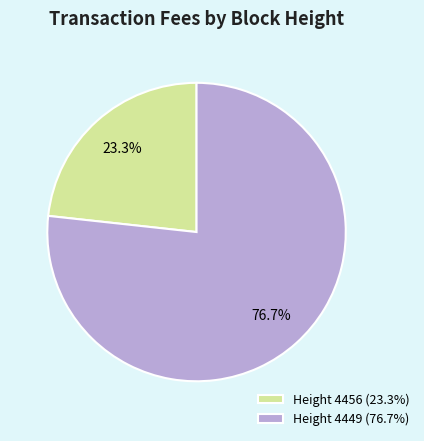

Combined, what portion of the pie is Height 4449 (76.7%) and Height 4456 (23.3%)?

100.0%